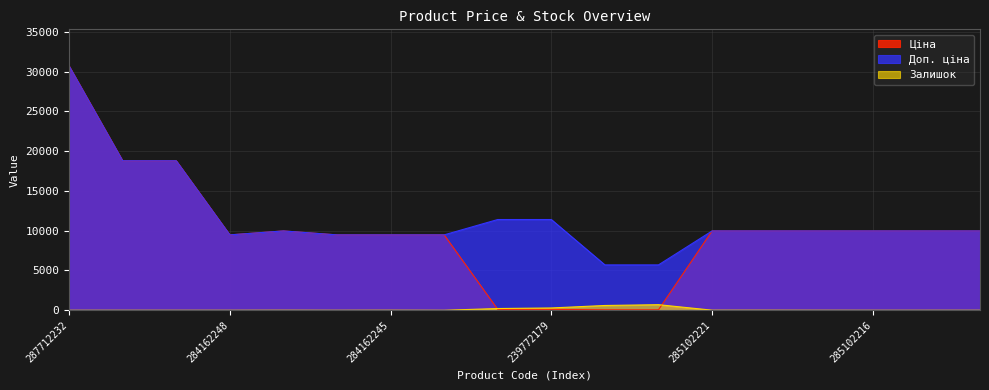

At which category does the chart reach its peak across all series?

287712232